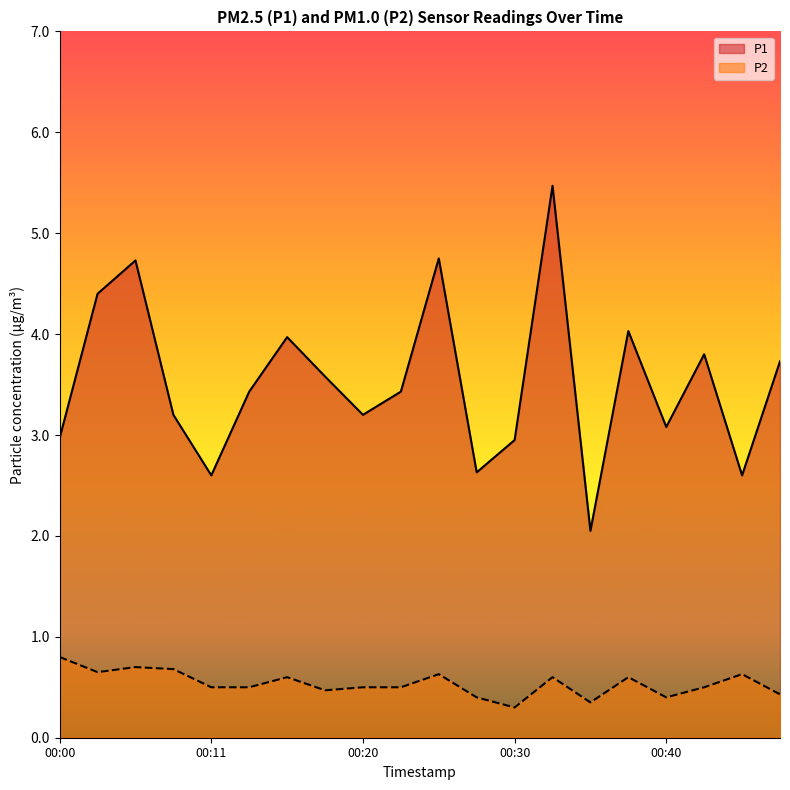

Which series has the largest total across all categories?

P1